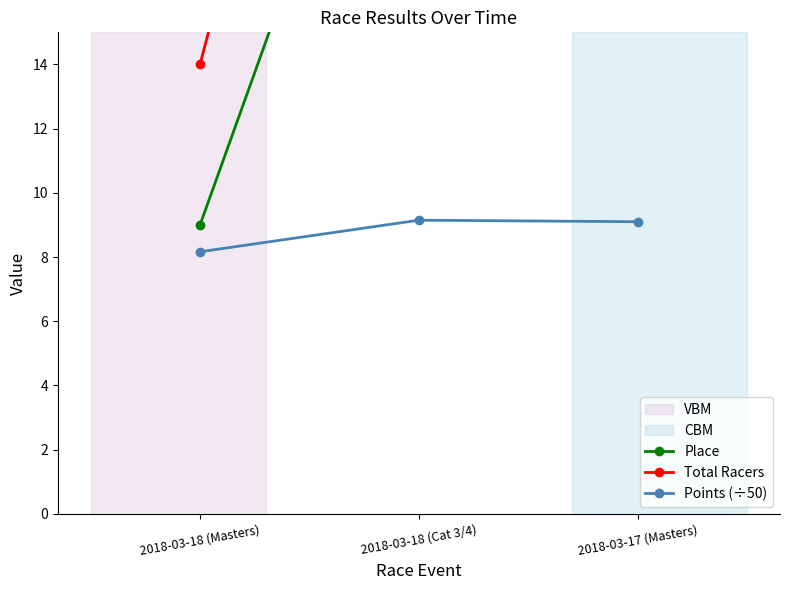

At which category is the sum across all series the highest?

2018-03-18 (Cat 3/4)